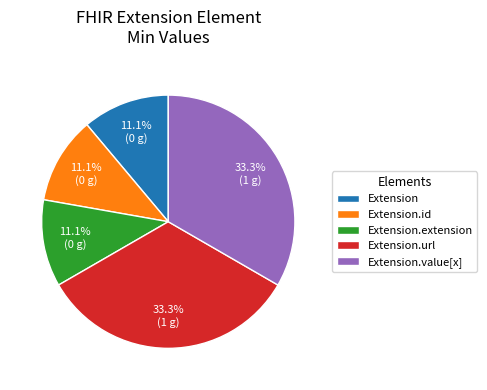

Is there any slice that represents more than half of the pie?

No